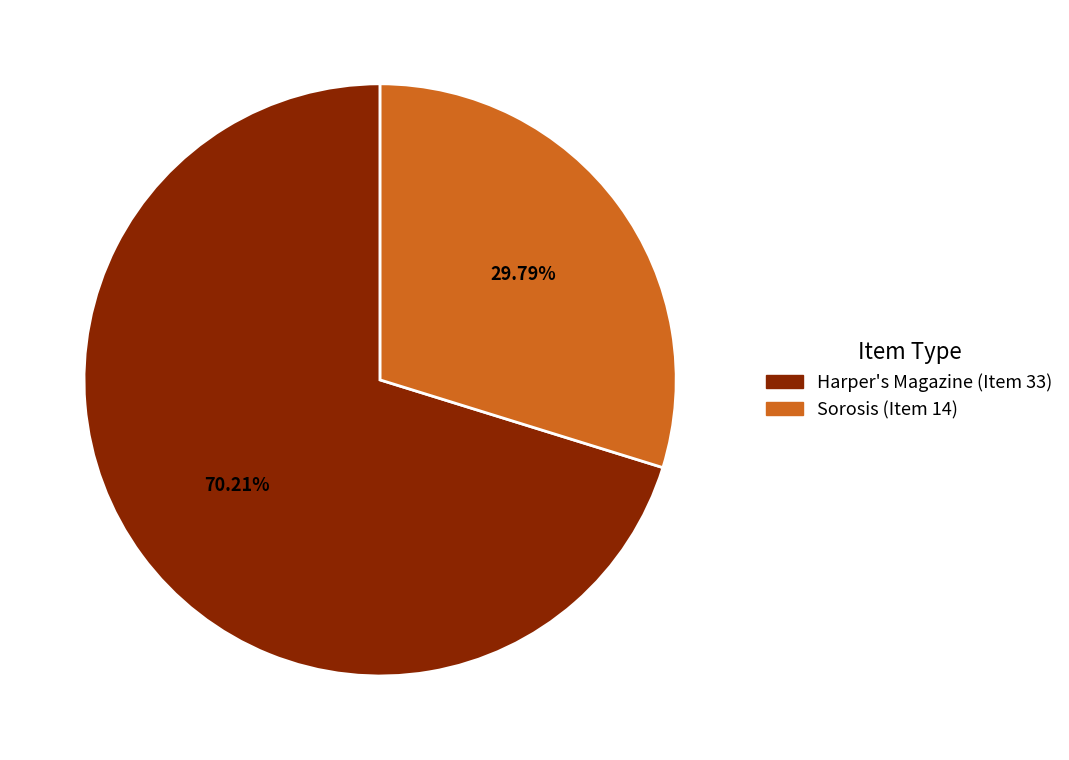

What percentage is the Sorosis (Item 14) slice, to the nearest percent?

30%